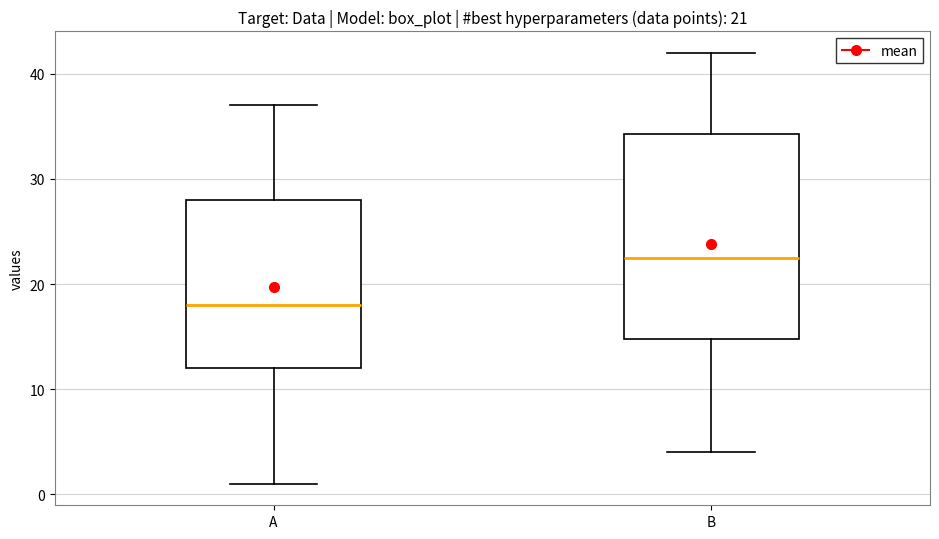

Comparing the boxes themselves (not the whiskers), which one is the tallest?

B